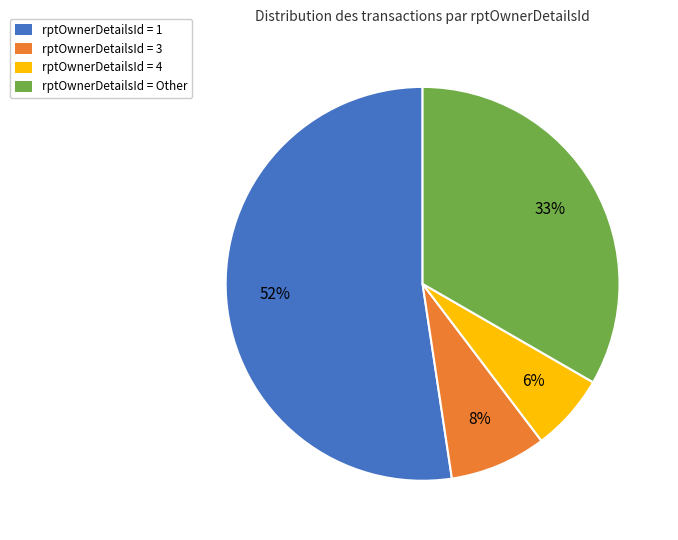

Is it true that rptOwnerDetailsId = 1 is 67% of the pie?

False